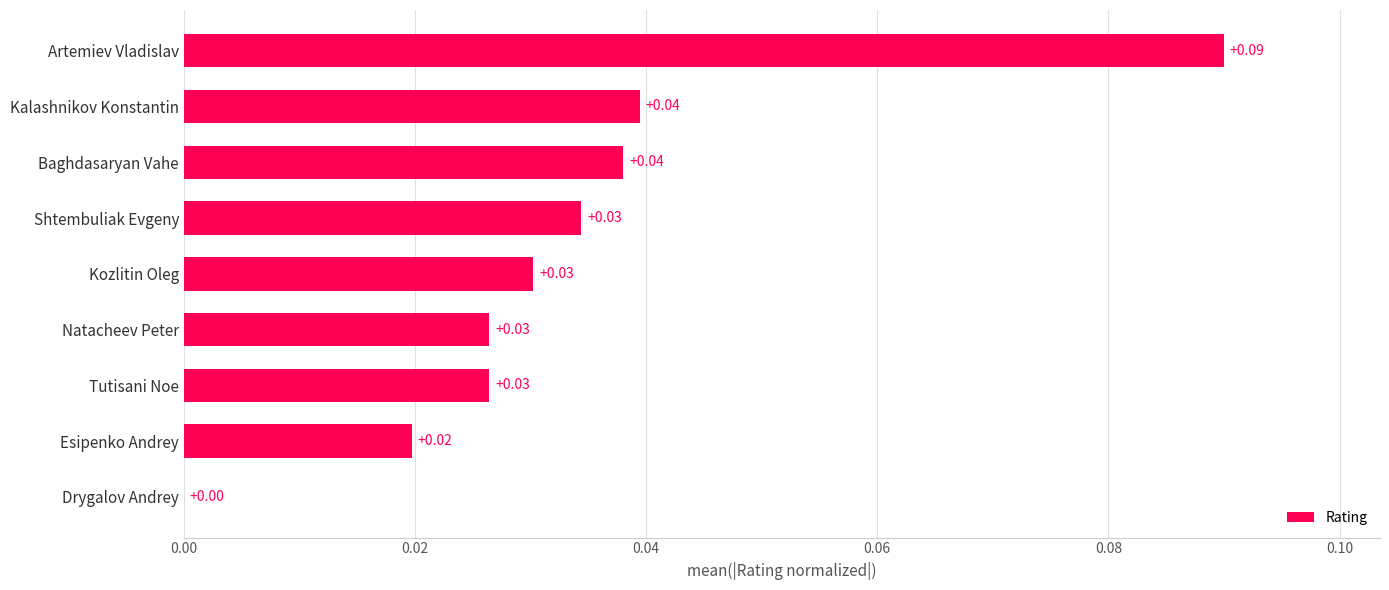

How many distinct data groups are displayed?

1